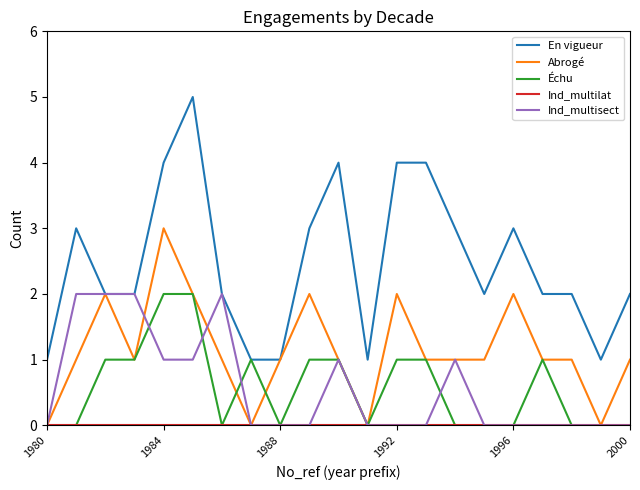

True or false: Ind_multisect has more than 0 points higher than both neighbors.

True